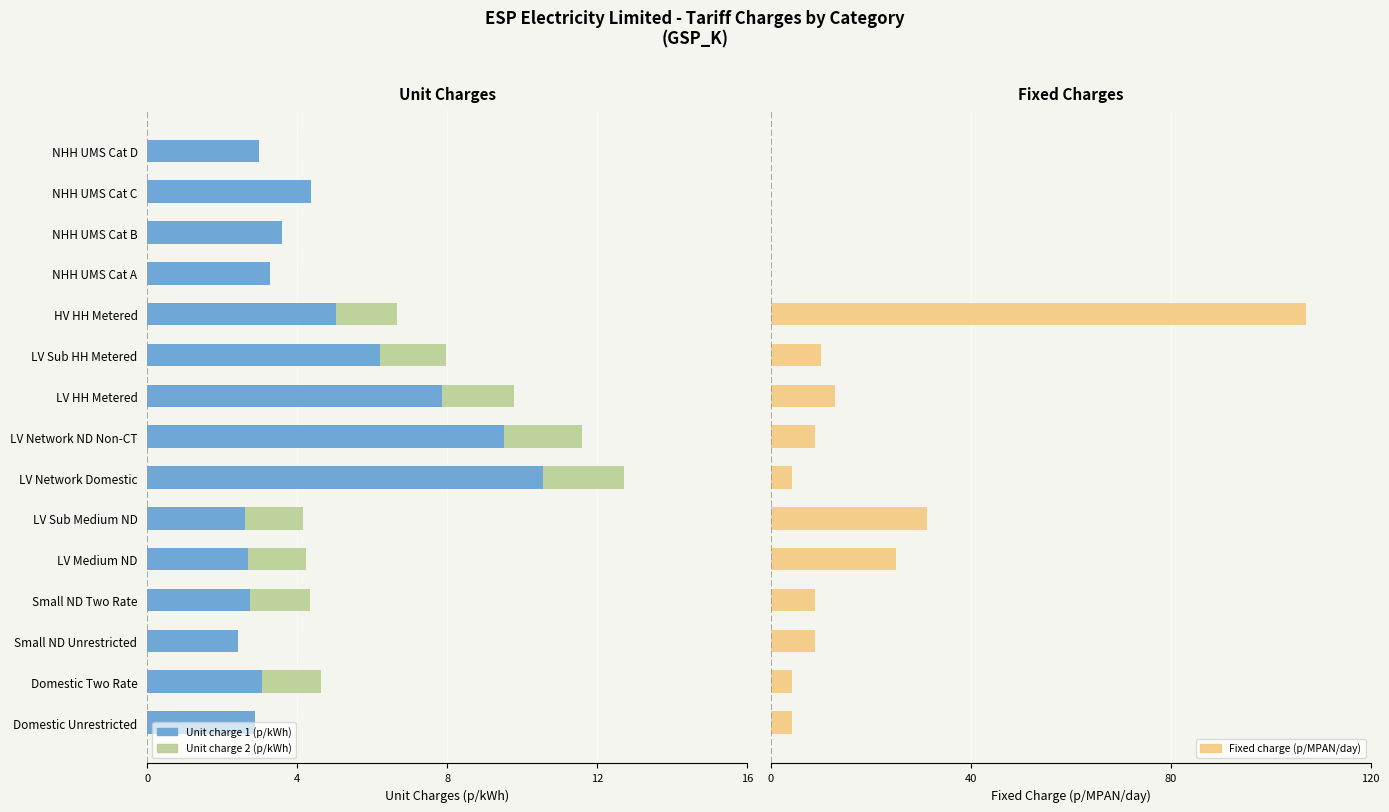

What is the spread (max minus min) of values at NHH UMS Cat D?

3.0